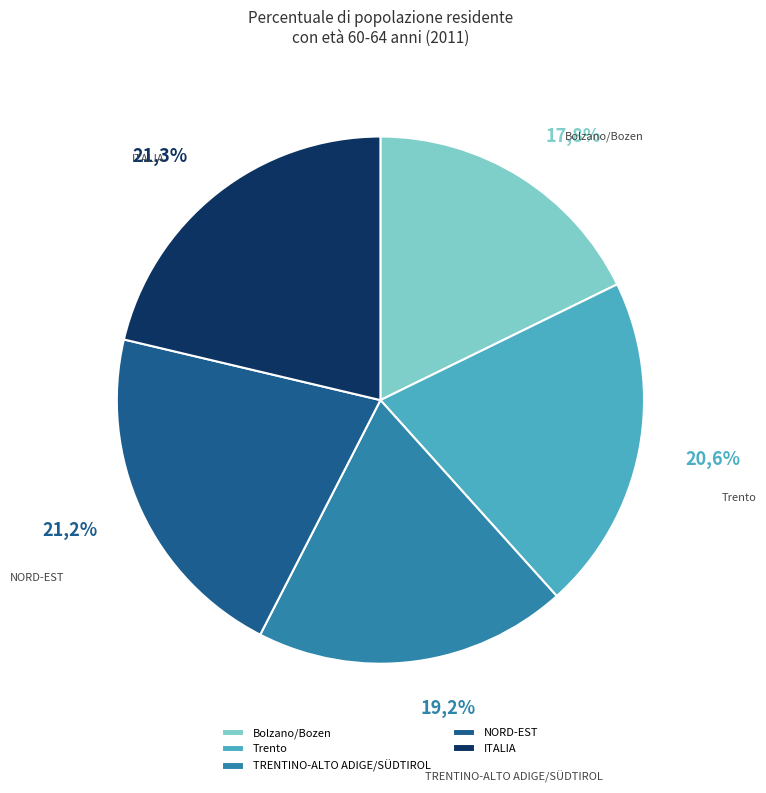

Is there any slice that represents more than half of the pie?

No